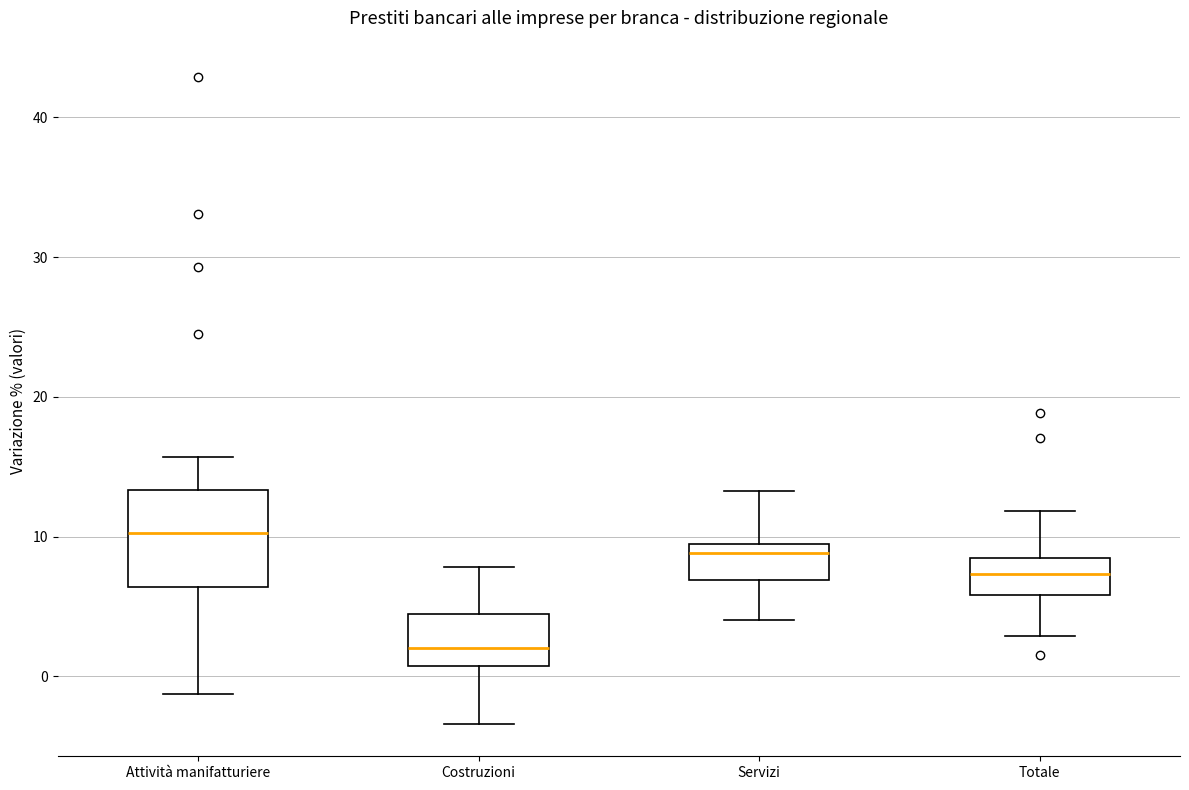

Reading left to right, read every box against the y-axis: the position of its median line, the range the box covers, and the ends of its whiskers. The values are not printed on the chart, so give them approximately, as read against the axis.

Attività manifatturiere: median 10, box 6 to 13, whiskers -1 to 16
Costruzioni: median 2, box 1 to 4, whiskers -3 to 8
Servizi: median 9 (just below the box's upper edge), box 7 to 9, whiskers 4 to 13
Totale: median 7, box 6 to 8, whiskers 3 to 12